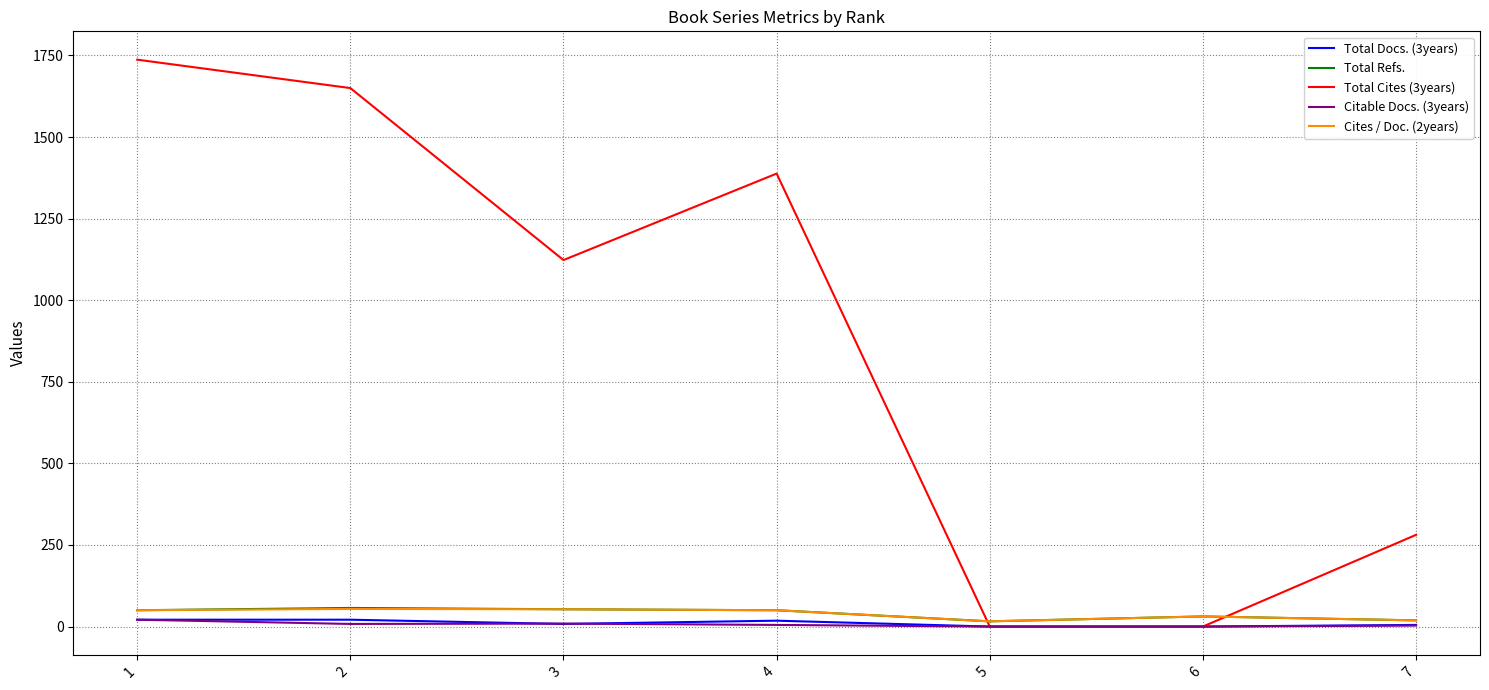

Which series has the largest range (max minus min)?

Total Cites (3years)